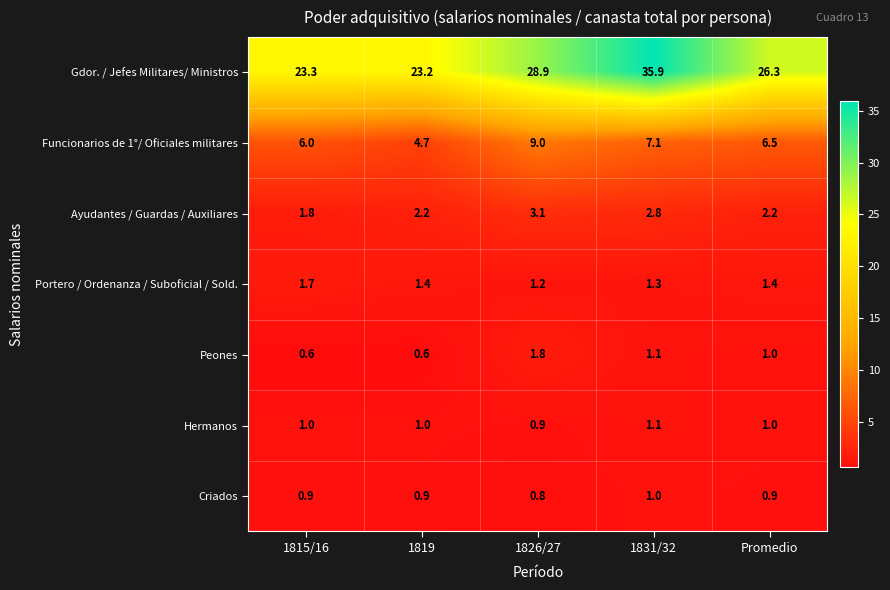

At 1819, list the series in order from smallest to largest.

Peones, Criados, Hermanos, Portero / Ordenanza / Suboficial / Sold., Ayudantes / Guardas / Auxiliares, Funcionarios de 1°/ Oficiales militares, Gdor. / Jefes Militares/ Ministros